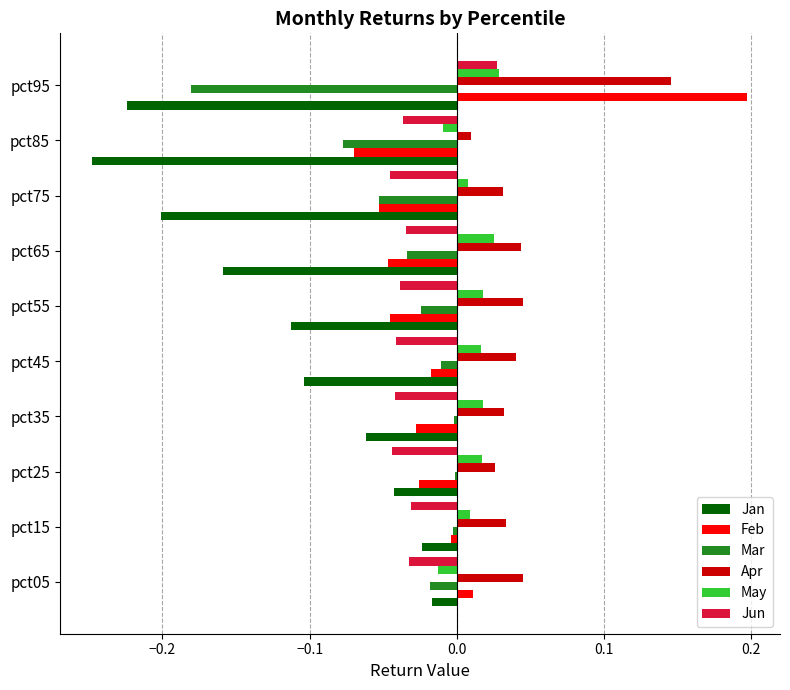

Is it true that Mar equals -0.1 at pct95?

False